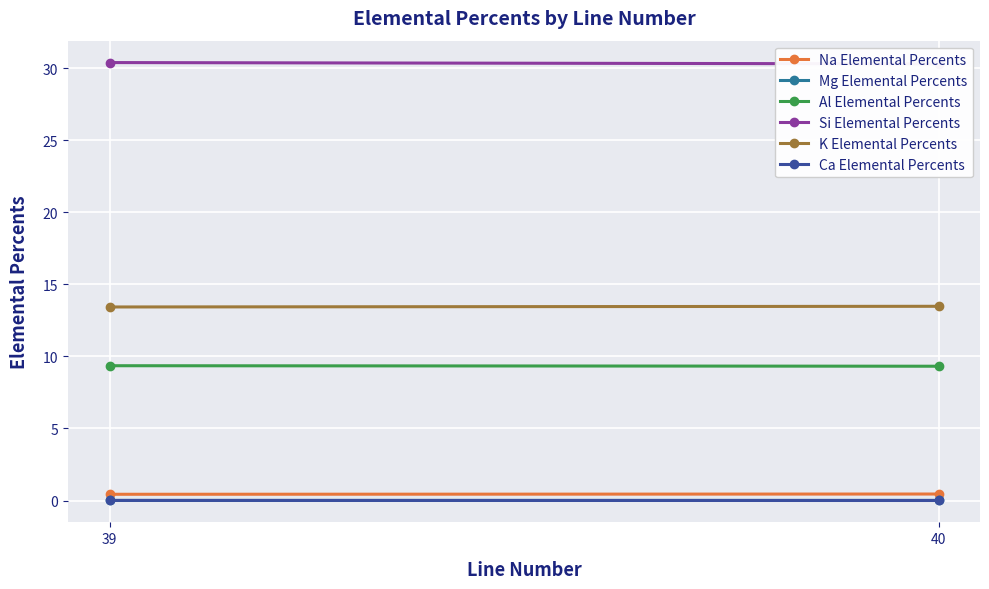

True or false: Na Elemental Percents has a value of 0.6 at 40.

False